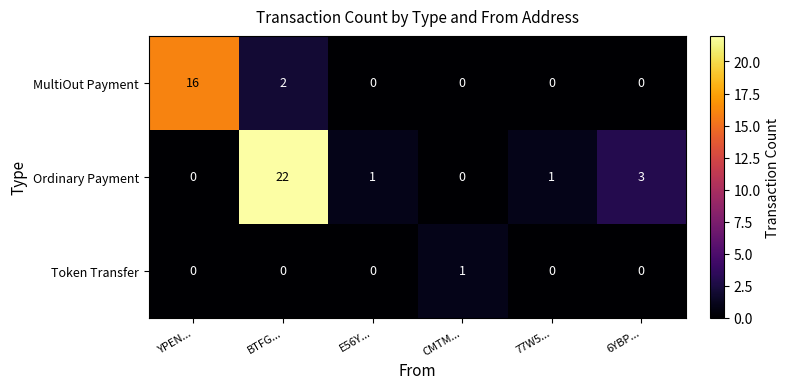

Which series has the largest total across all categories?

Ordinary Payment